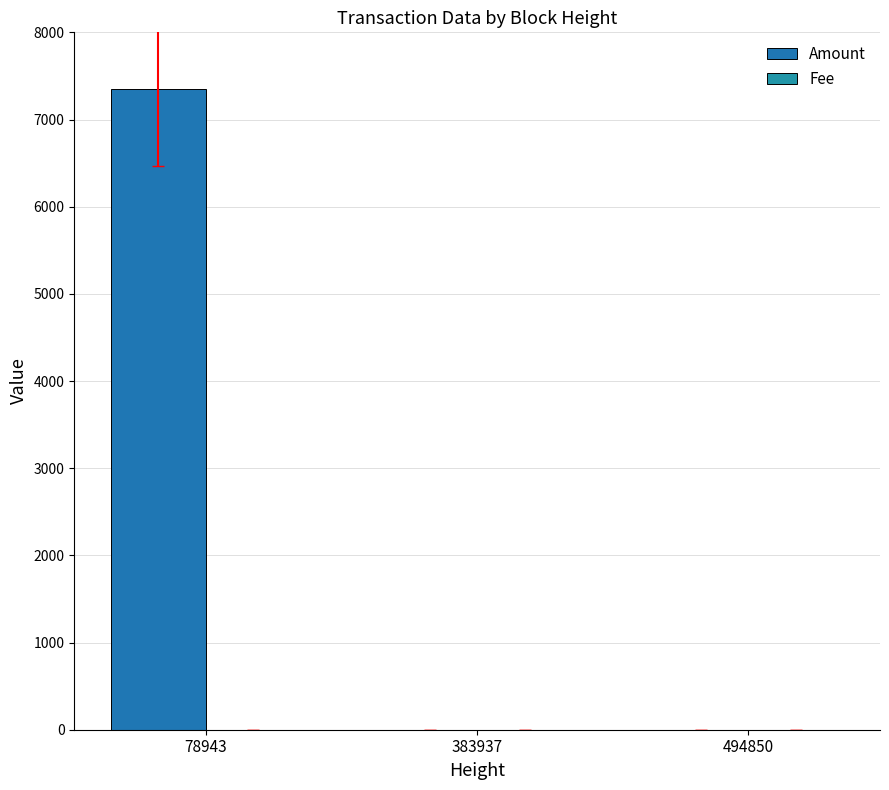

List the series in order of their peak value, lowest first.

Fee, Amount